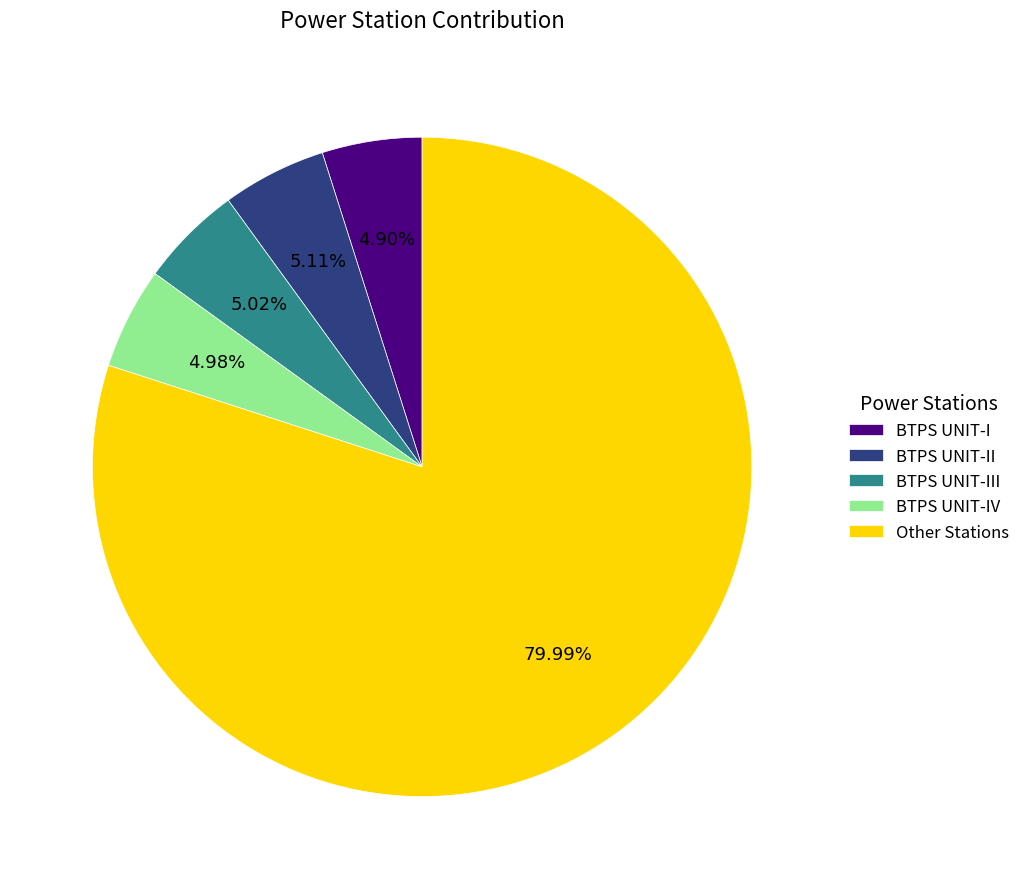

Is there a majority slice in this chart?

Yes